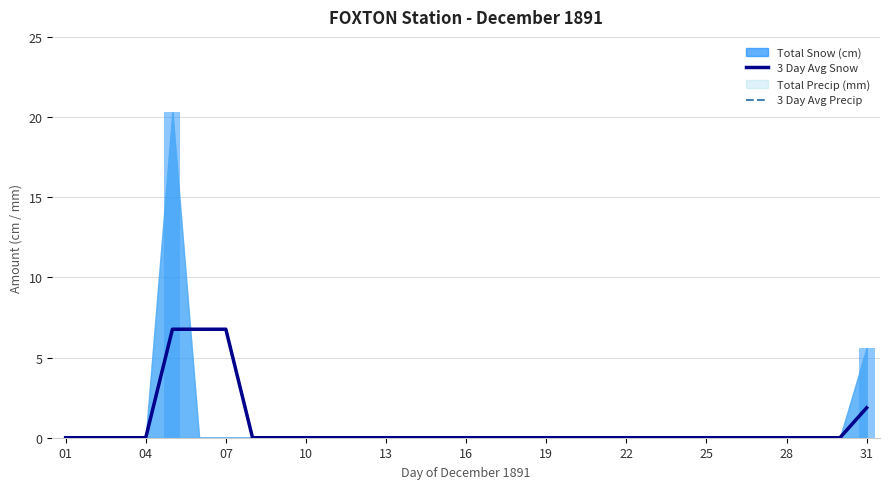

Which has a higher value, 04 or 20?

04